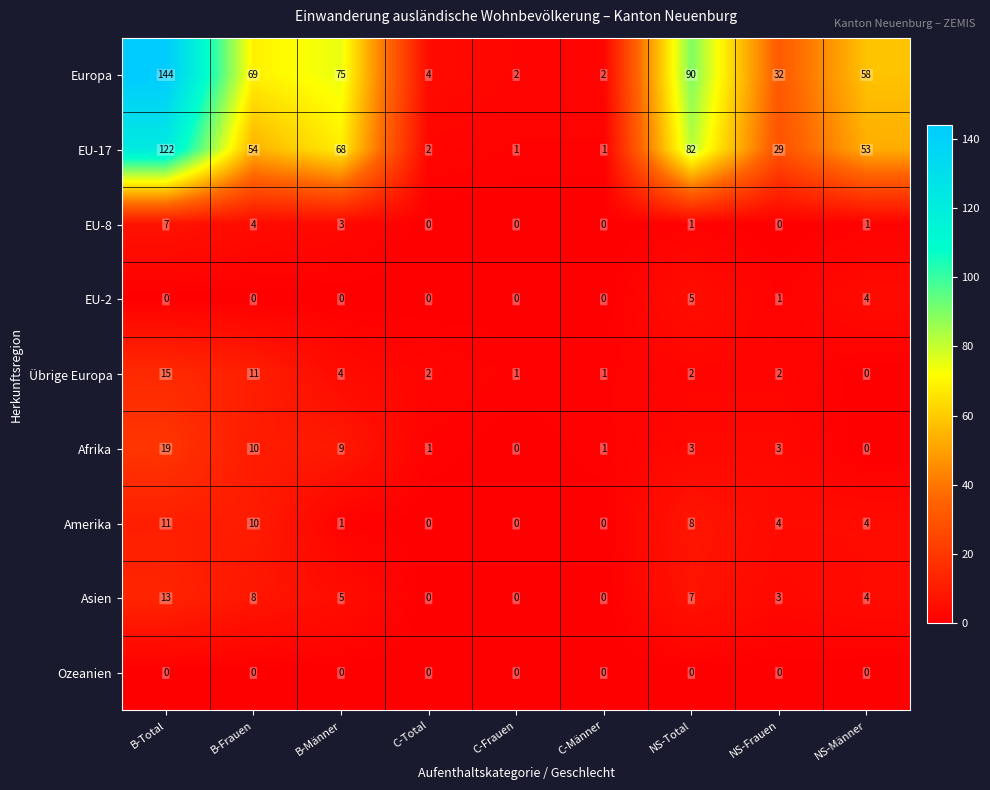

How many distinct data groups are displayed?

9